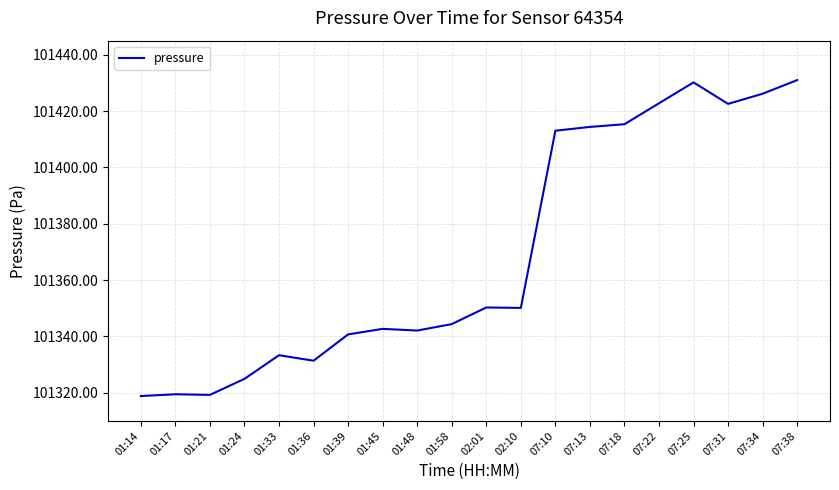

What is the difference between the maximum and minimum values?

112.2